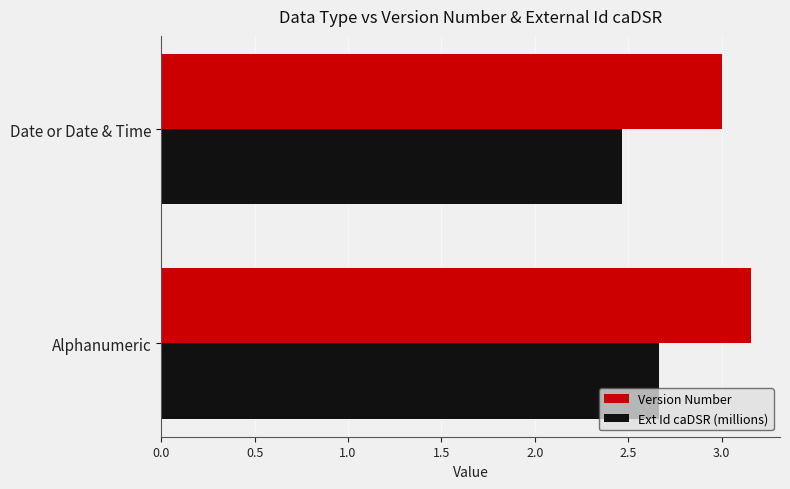

Which series has the largest total across all categories?

Version Number